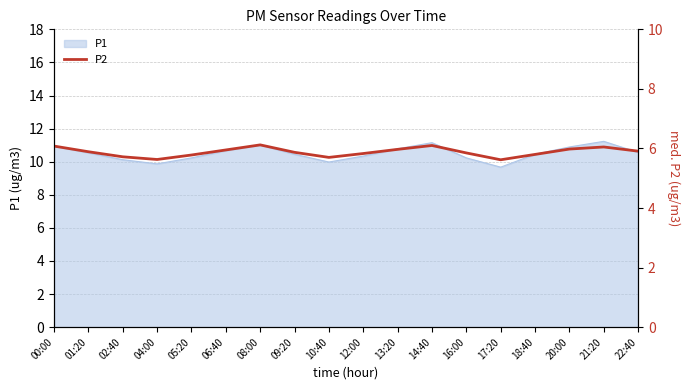

What is the change in value from 06:40 to 18:40?

-0.2